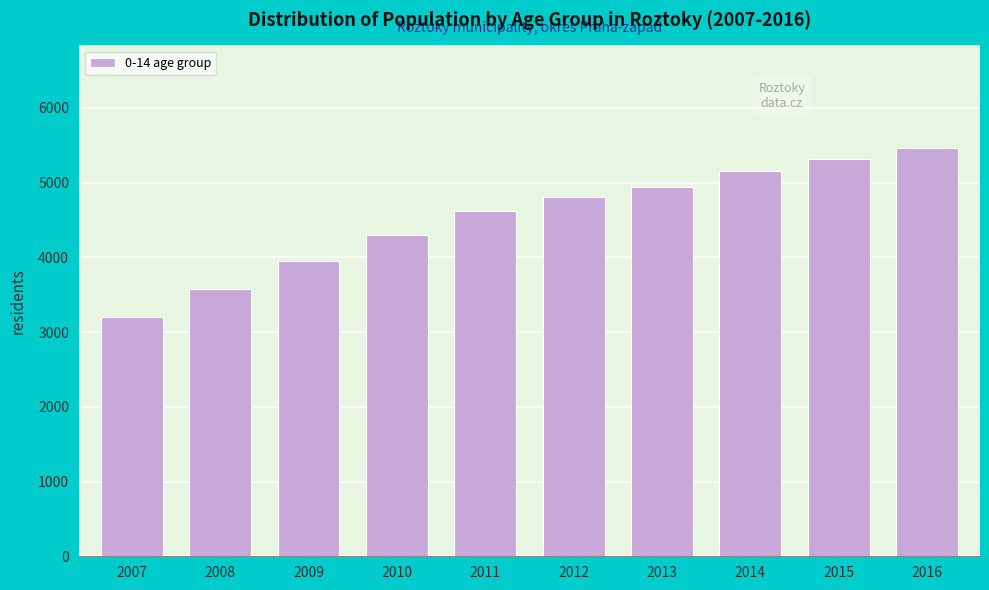

Reading left to right, extract all data points from this chart.

3200	3575	3945	4303	4620	4810	4944	5151	5311	5469